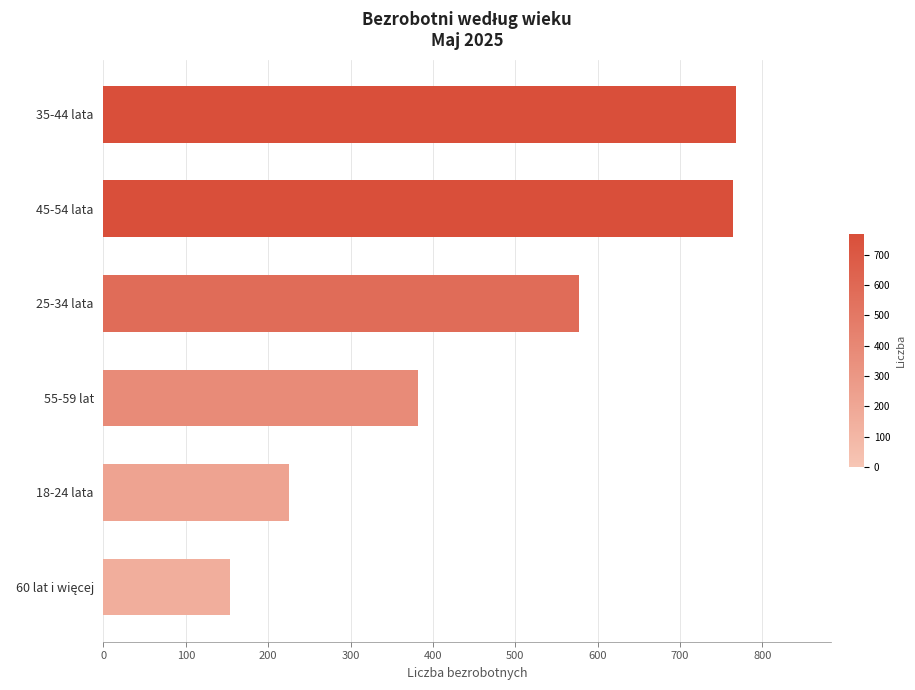

How many bars are there in total?

6